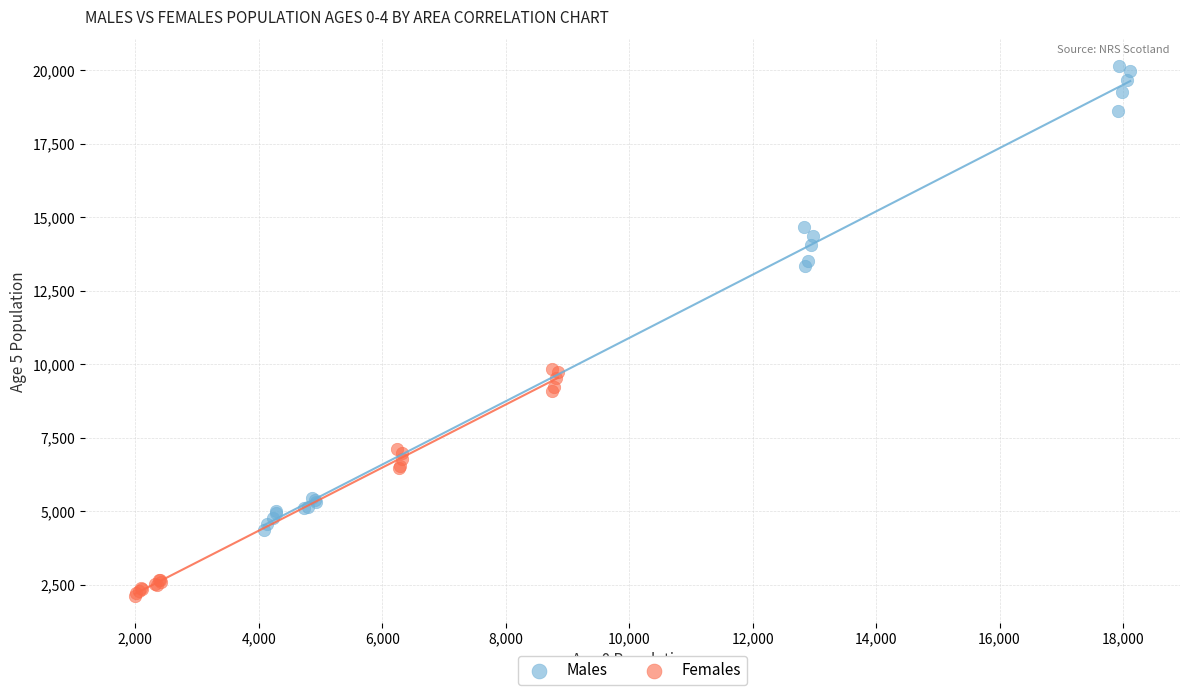

Which series contains the highest Y value?

Males